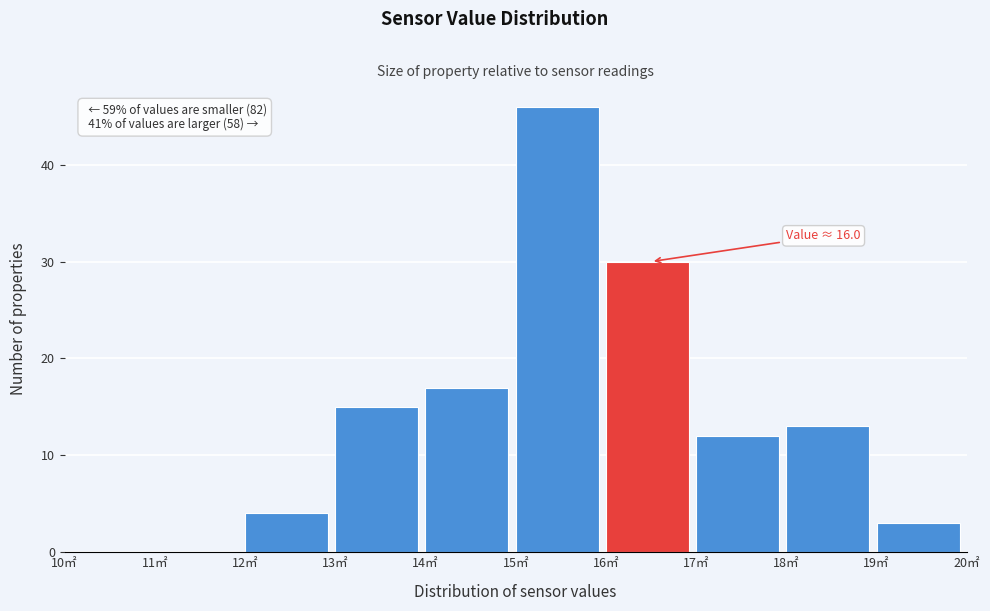

Which range on the x-axis has the tallest bar?

15 to 16